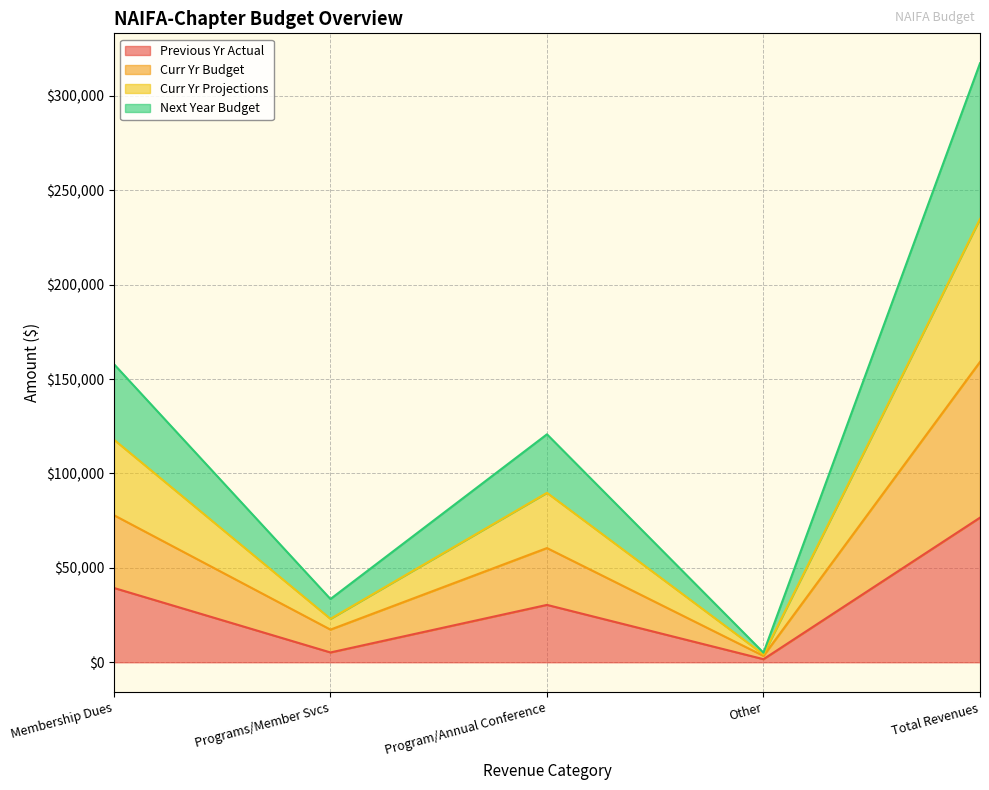

Rank the series by their average value, from lowest to highest.

Previous Yr Actual, Curr Yr Budget, Curr Yr Projections, Next Year Budget